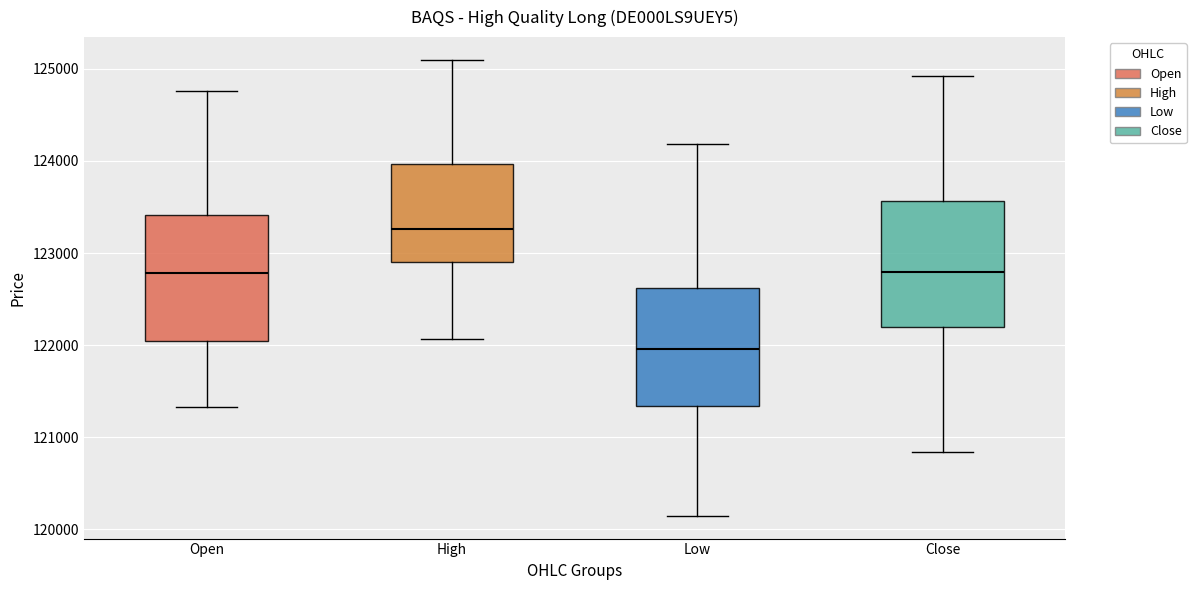

Where is the lower edge of the box for High on the y-axis? The values are not printed on the chart, so give them approximately, as read against the axis.

122900